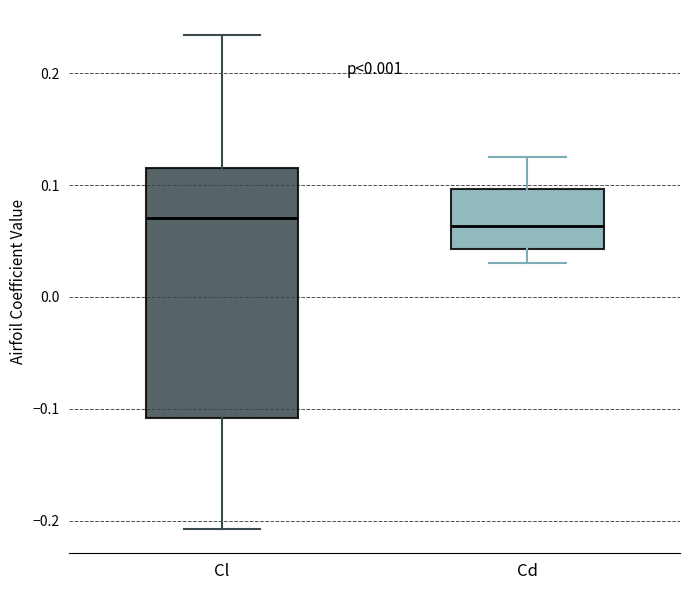

Reading left to right, transcribe this box plot: for each box, give where its median line is, the range the box spans, and where its two whiskers end, as read against the y-axis. The values are not printed on the chart, so give them approximately, as read against the axis.

Cl: median 0.07, box -0.11 to 0.11, whiskers -0.21 to 0.23
Cd: median 0.06, box 0.04 to 0.10, whiskers 0.03 to 0.12